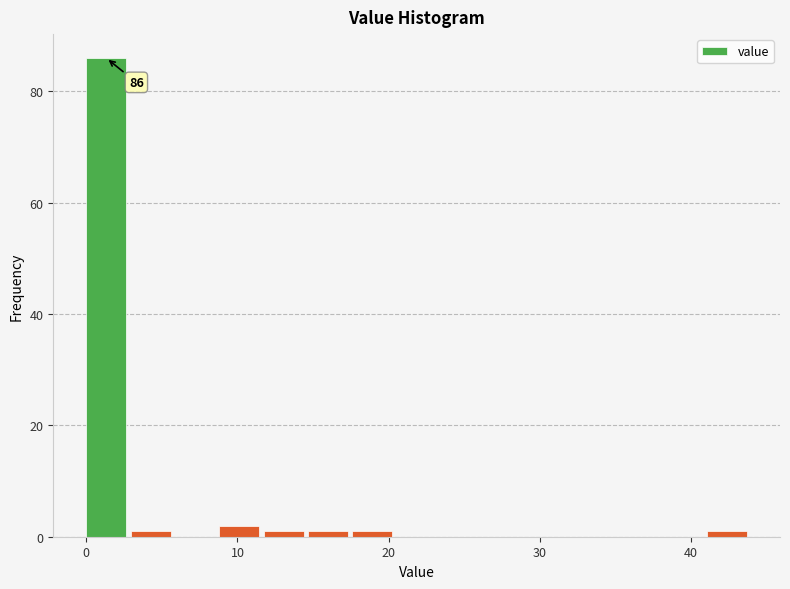

Around what value on the x-axis is the tallest bar? Give the approximate position of its centre, as read against the axis.

1